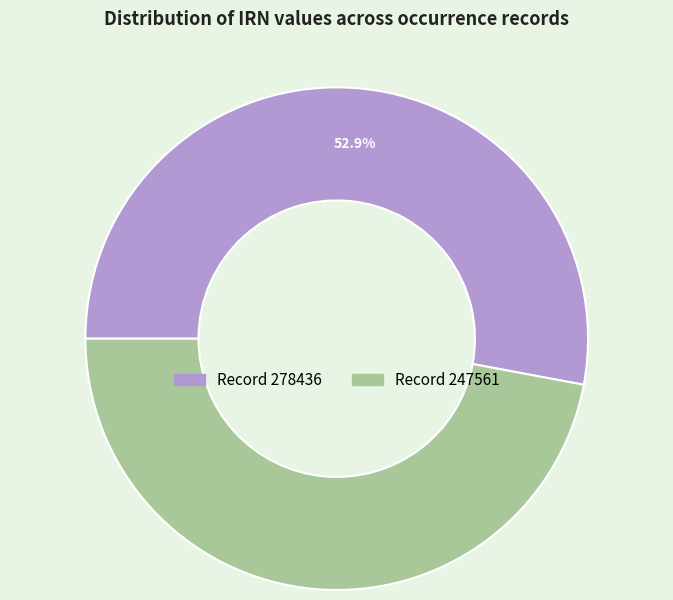

Is there a majority slice in this chart?

Yes